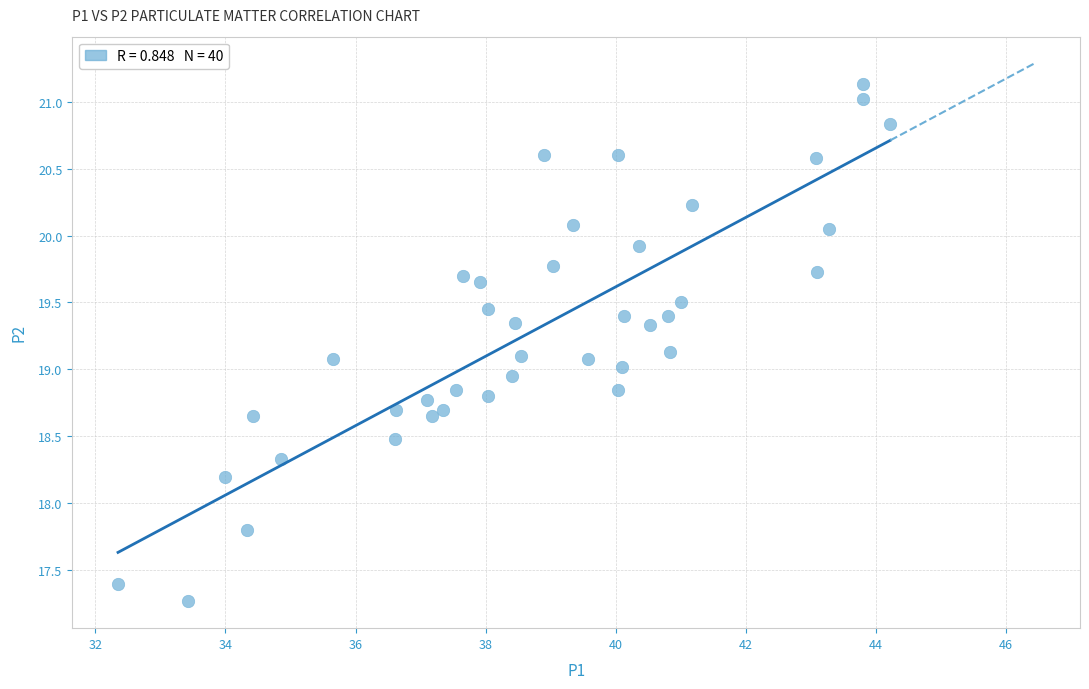

What is the range of X values (max minus min)?

11.9